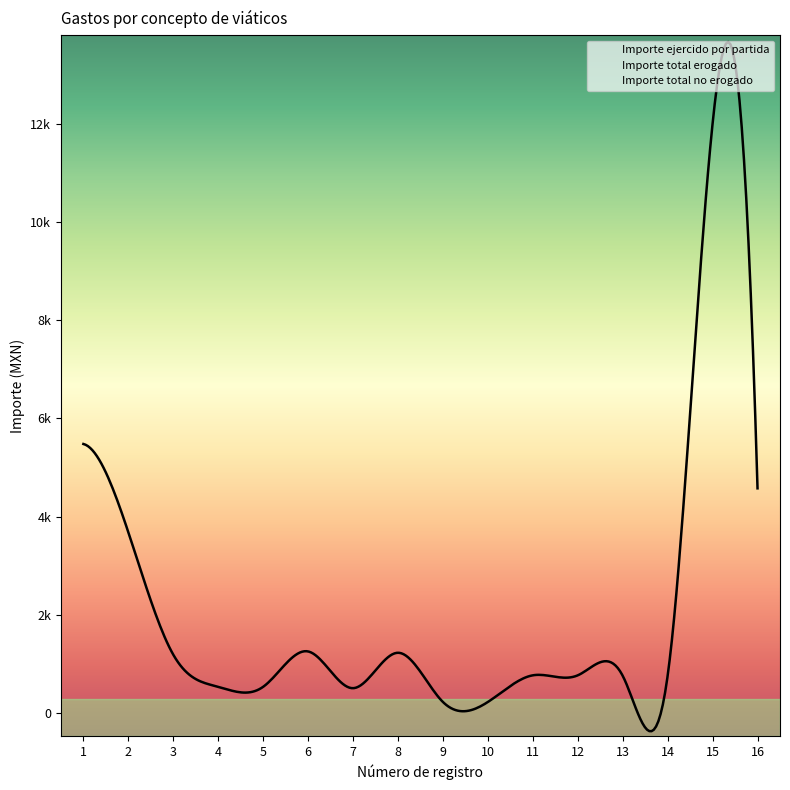

At how many categories does at least one series exceed 3931?

4